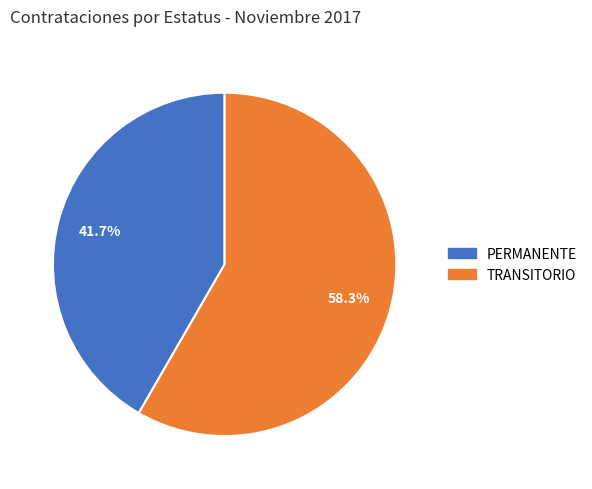

Which category has the smallest portion of the pie?

PERMANENTE